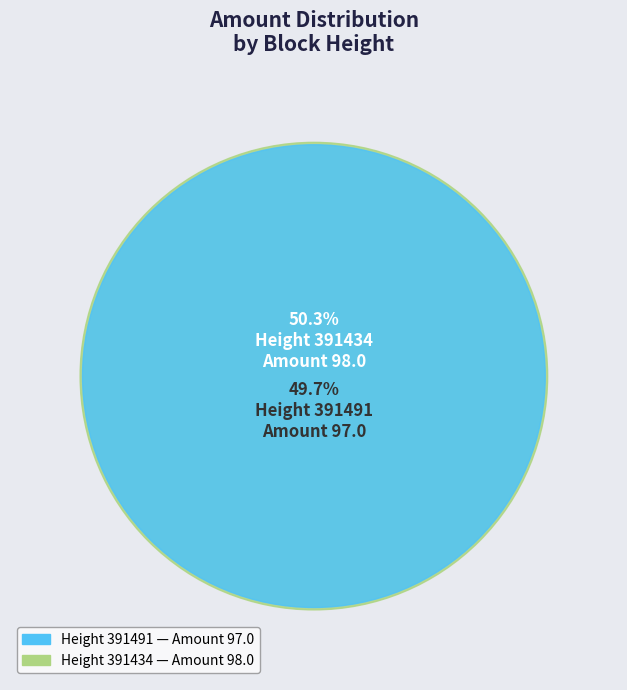

To the nearest percent, what portion does 391491 represent?

50%